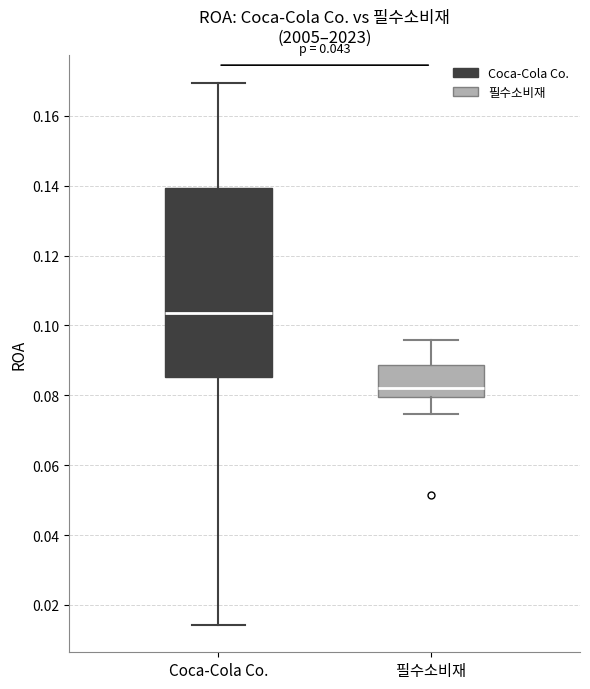

Which box has the lowest median line?

필수소비재